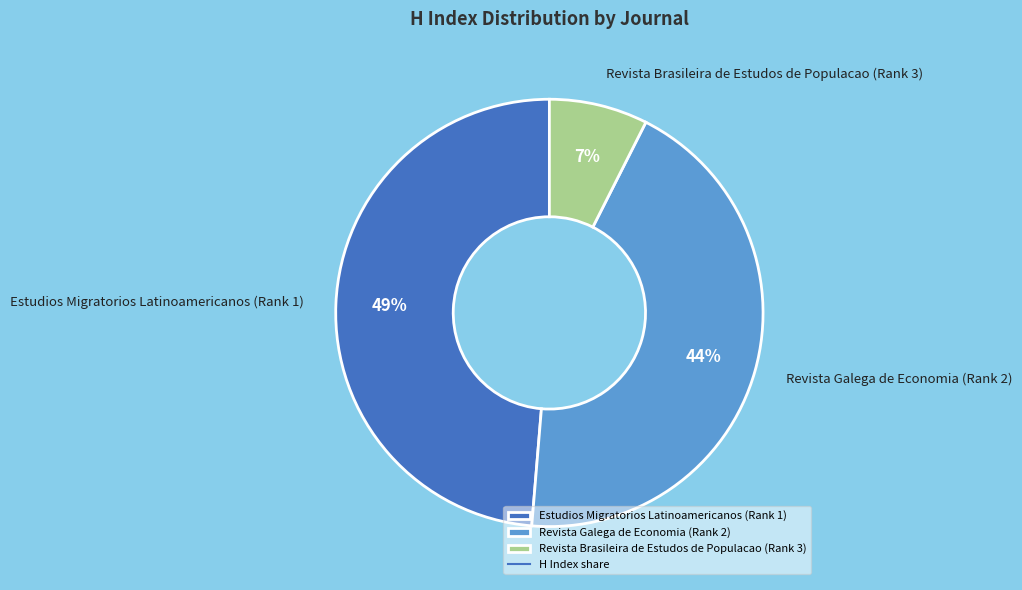

Is there a majority slice in this chart?

No